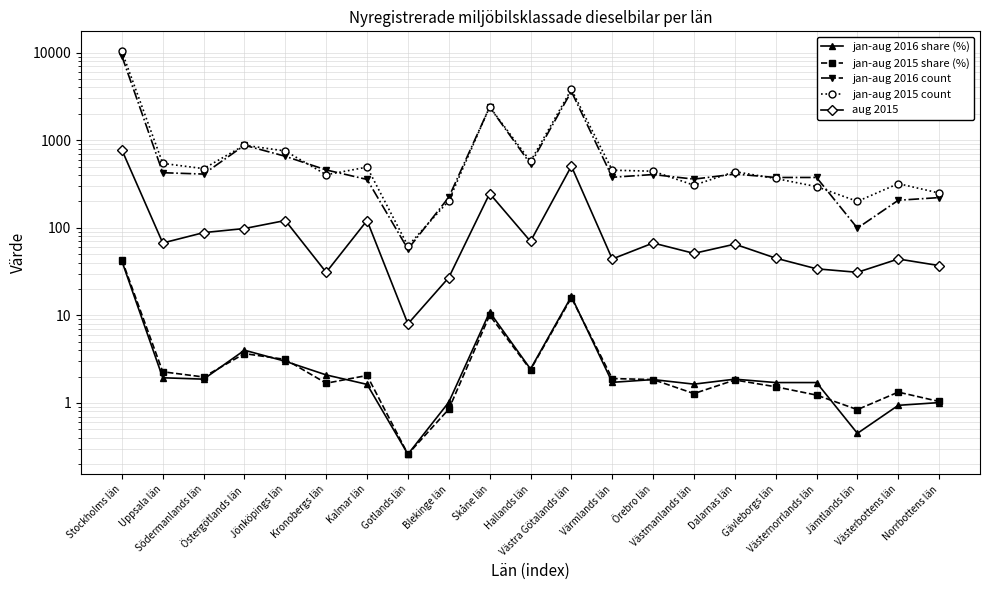

Which category has the lowest value in the jan-aug 2015 share (%) series?

Gotlands län